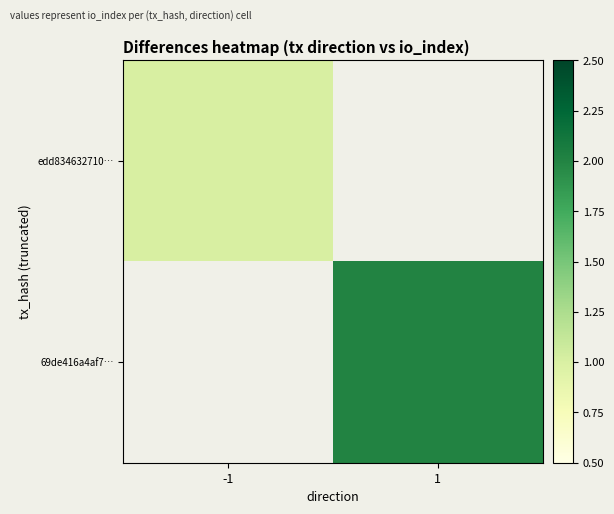

Rank the series at -1 from highest to lowest value.

edd834632710…, 69de416a4af7…